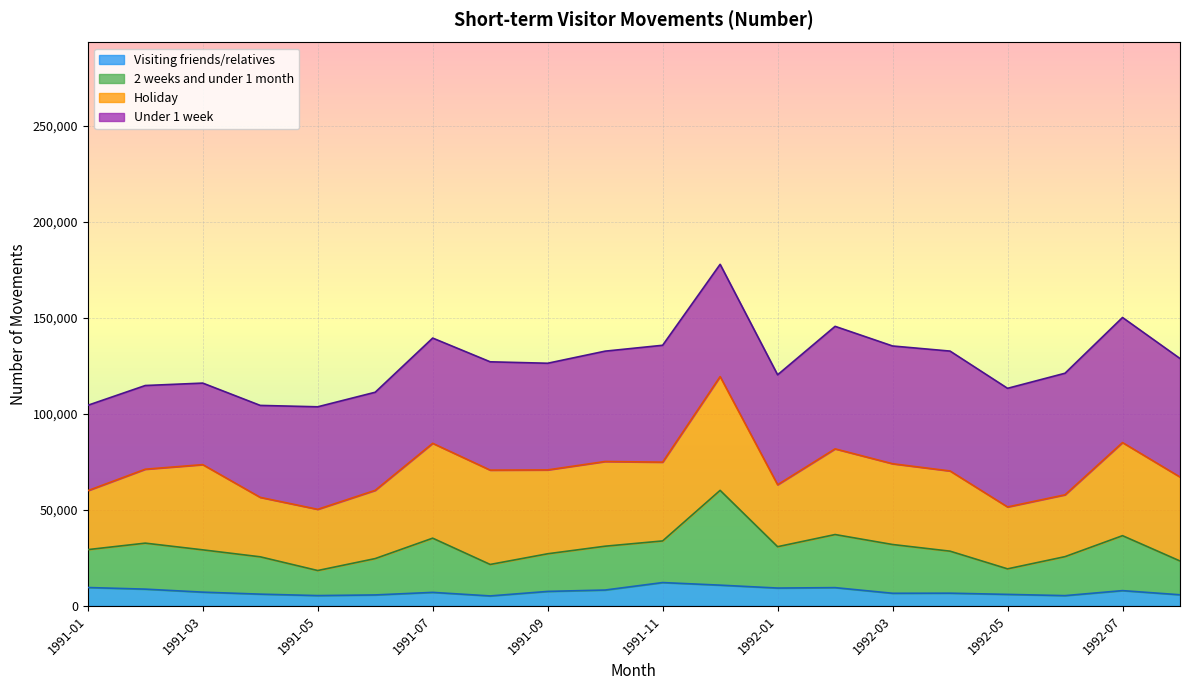

What is the total value across all series at 1991-11?

135740